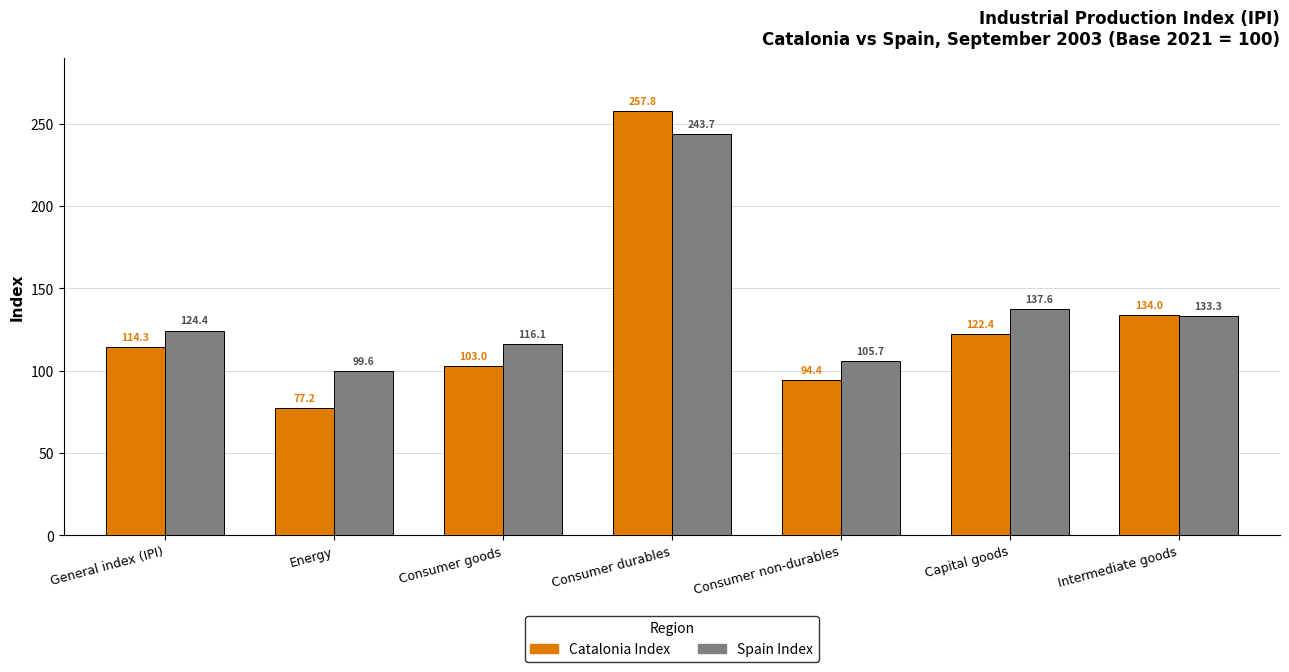

Reading right to left, what are all the values shown in this chart?

Catalonia Index: Intermediate goods=134.0	Capital goods=122.4	Consumer non-durables=94.4	Consumer durables=257.8	Consumer goods=103.0	Energy=77.2	General index (IPI)=114.3
Spain Index: Intermediate goods=133.3	Capital goods=137.6	Consumer non-durables=105.7	Consumer durables=243.7	Consumer goods=116.1	Energy=99.6	General index (IPI)=124.4